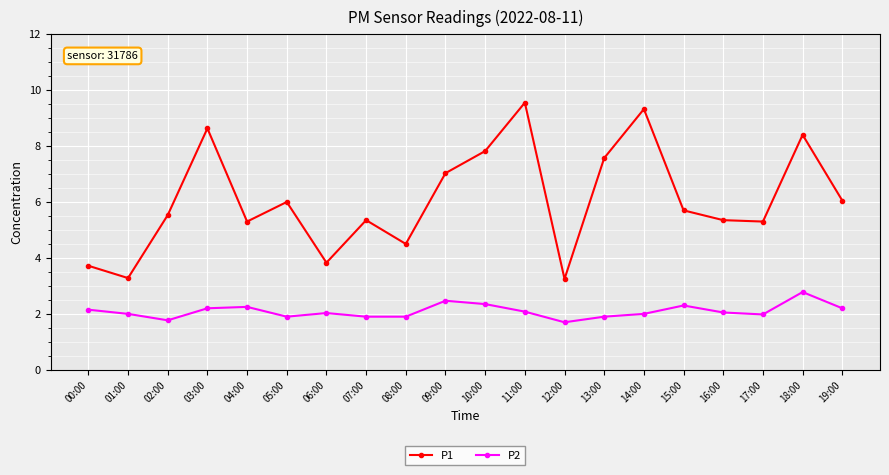

What is the sum of all P1 values?

121.5